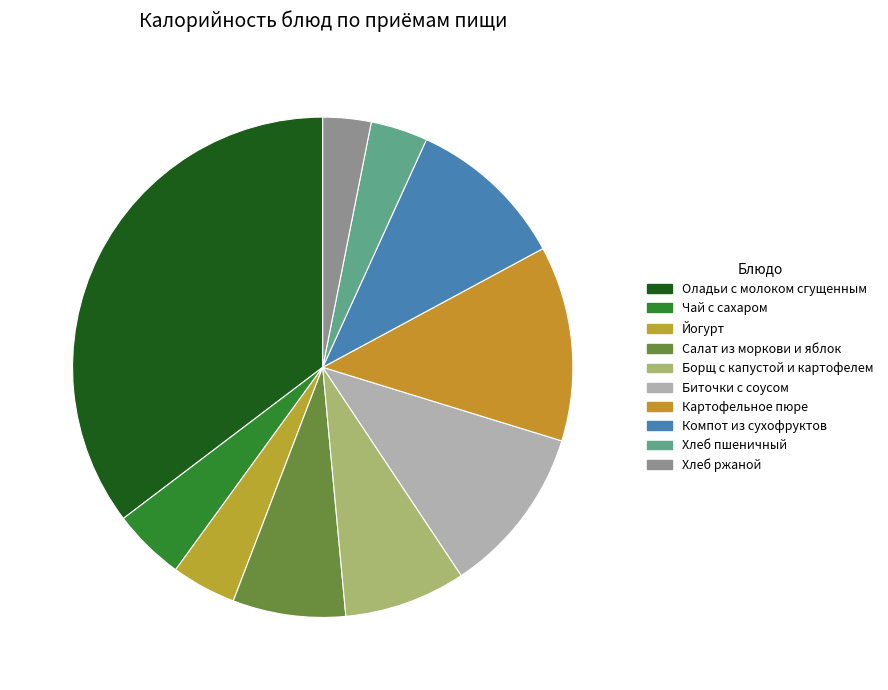

Does Борщ с капустой и картофелем account for over 50% of the chart?

No